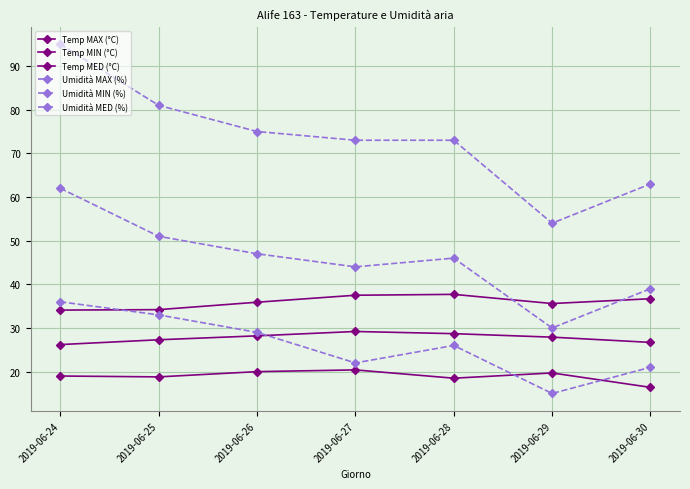

Count the Umidità MED (%) values in the range 39 to 51.

5